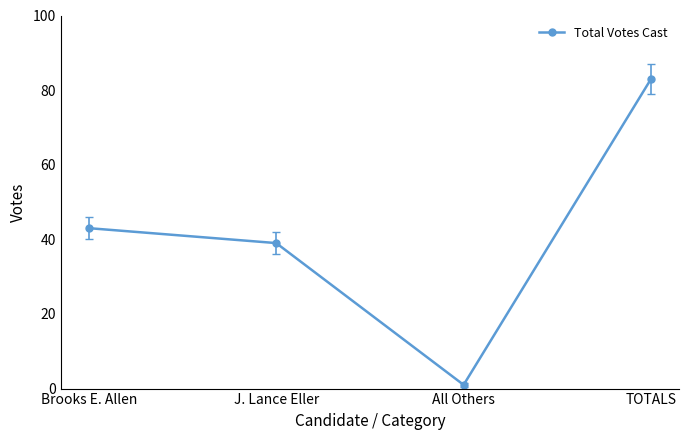

Reading right to left, transcribe all the data shown in this chart.

83	1	39	43